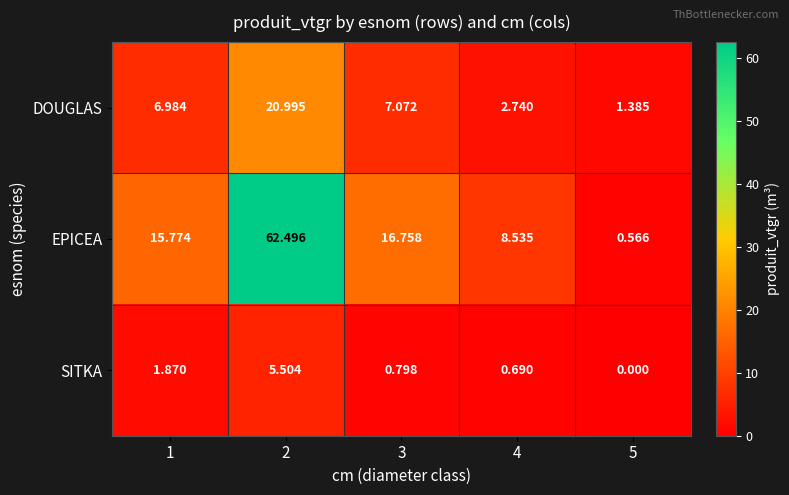

Which series has the largest total across all categories?

EPICEA